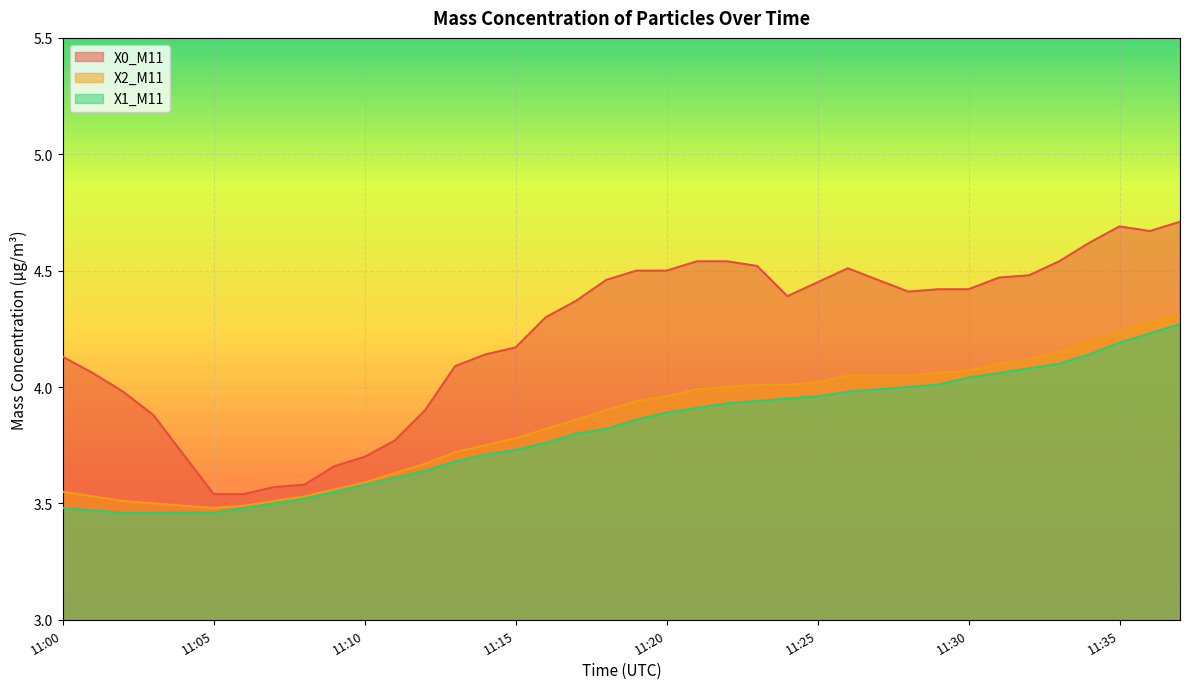

True or false: X0_M11 has more than 1 interior local peaks.

True